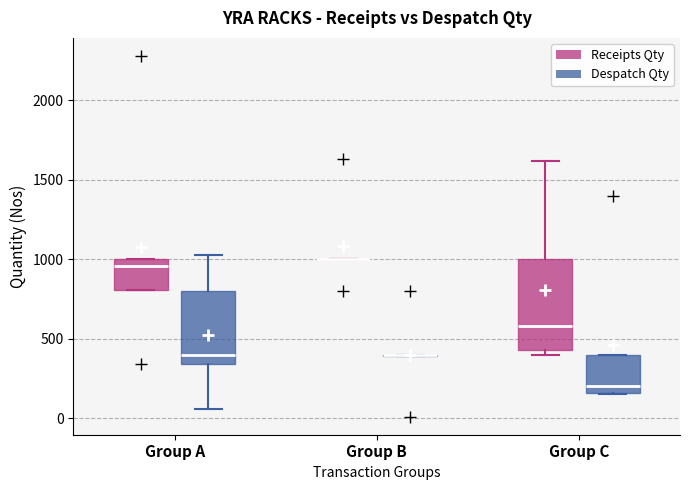

Which box is the tallest, from its lower edge to its upper edge?

Group C (Receipts Qty)